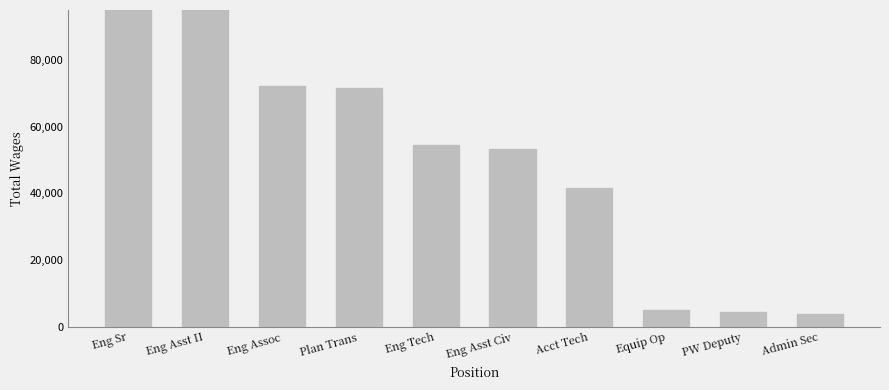

Count the number of categories in the chart.

10